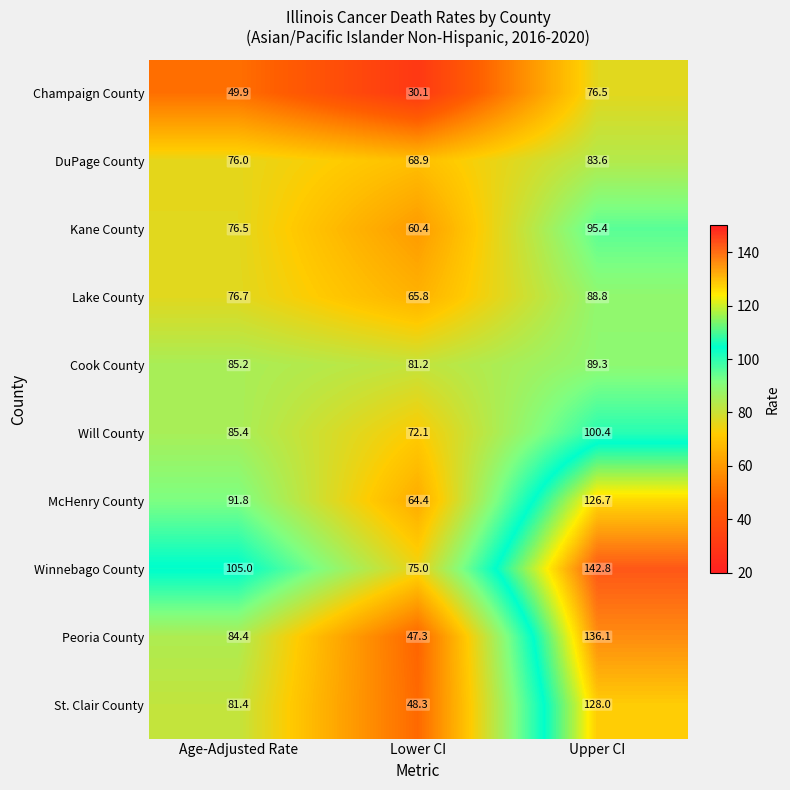

What is the smallest value displayed?

30.1